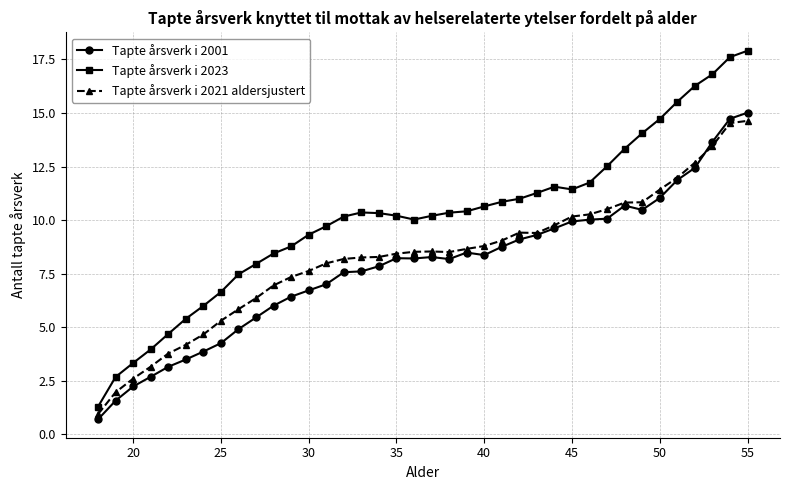

True or false: Tapte årsverk i 2023 and Tapte årsverk i 2001 cross at least once.

False